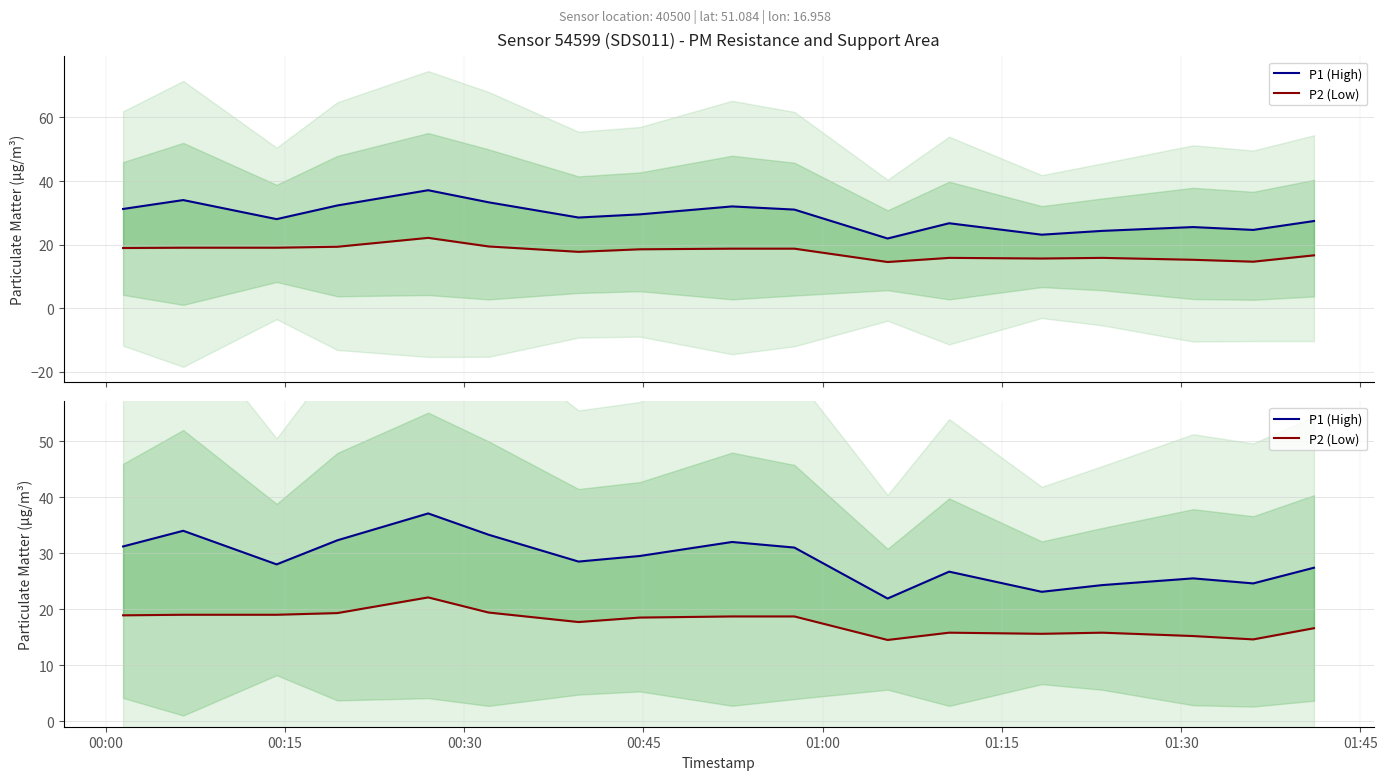

Is it true that P2 (Low) equals 25.7 at 01:30?

False